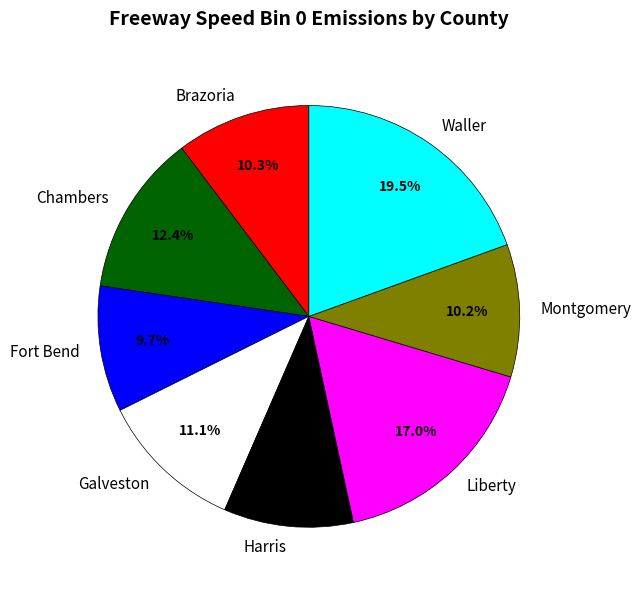

To the nearest percent, what percentage of the pie is Liberty?

17%